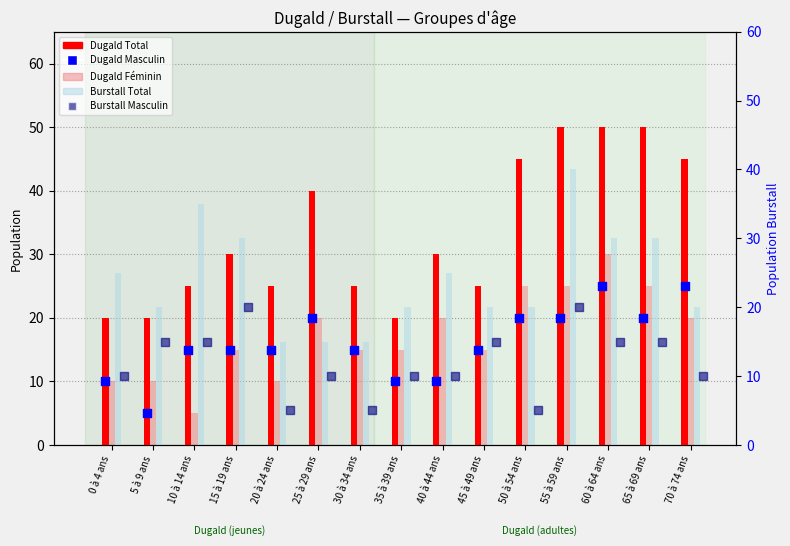

At which category is the sum across all series the highest?

55 à 59 ans